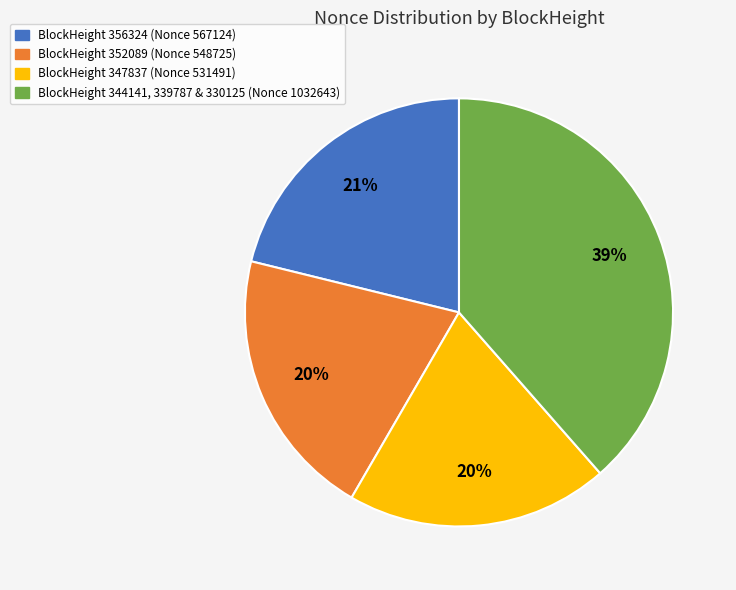

How many slices are in this pie chart?

4